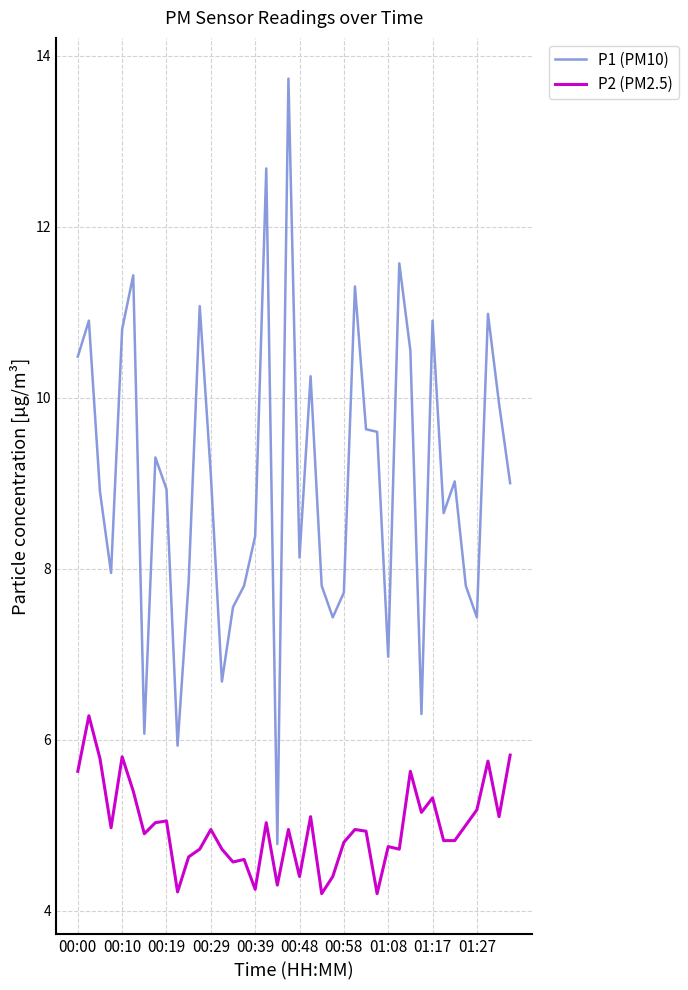

Which series has the largest total across all categories?

P1 (PM10)